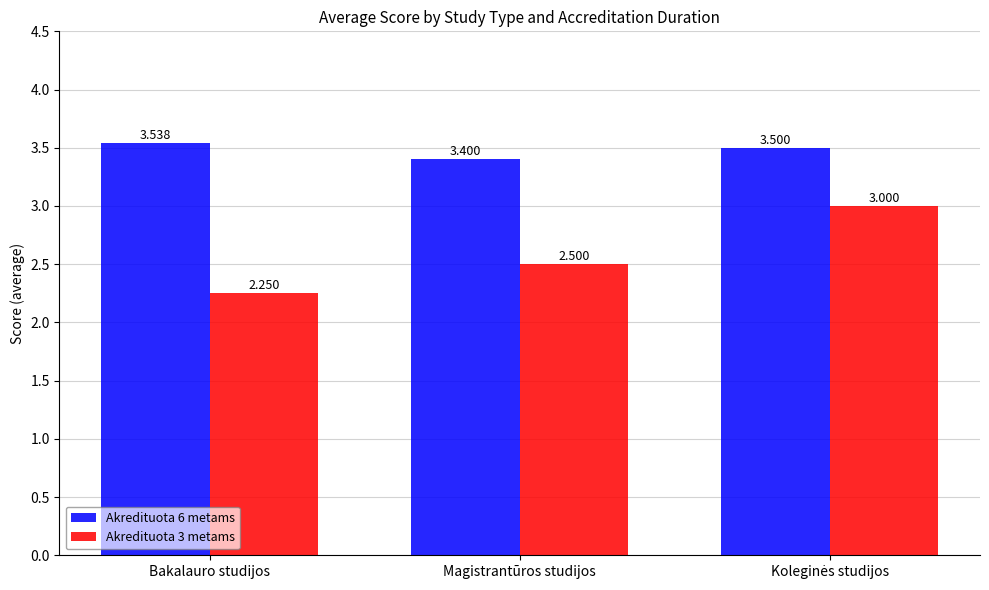

How many categories are shown in the chart?

3